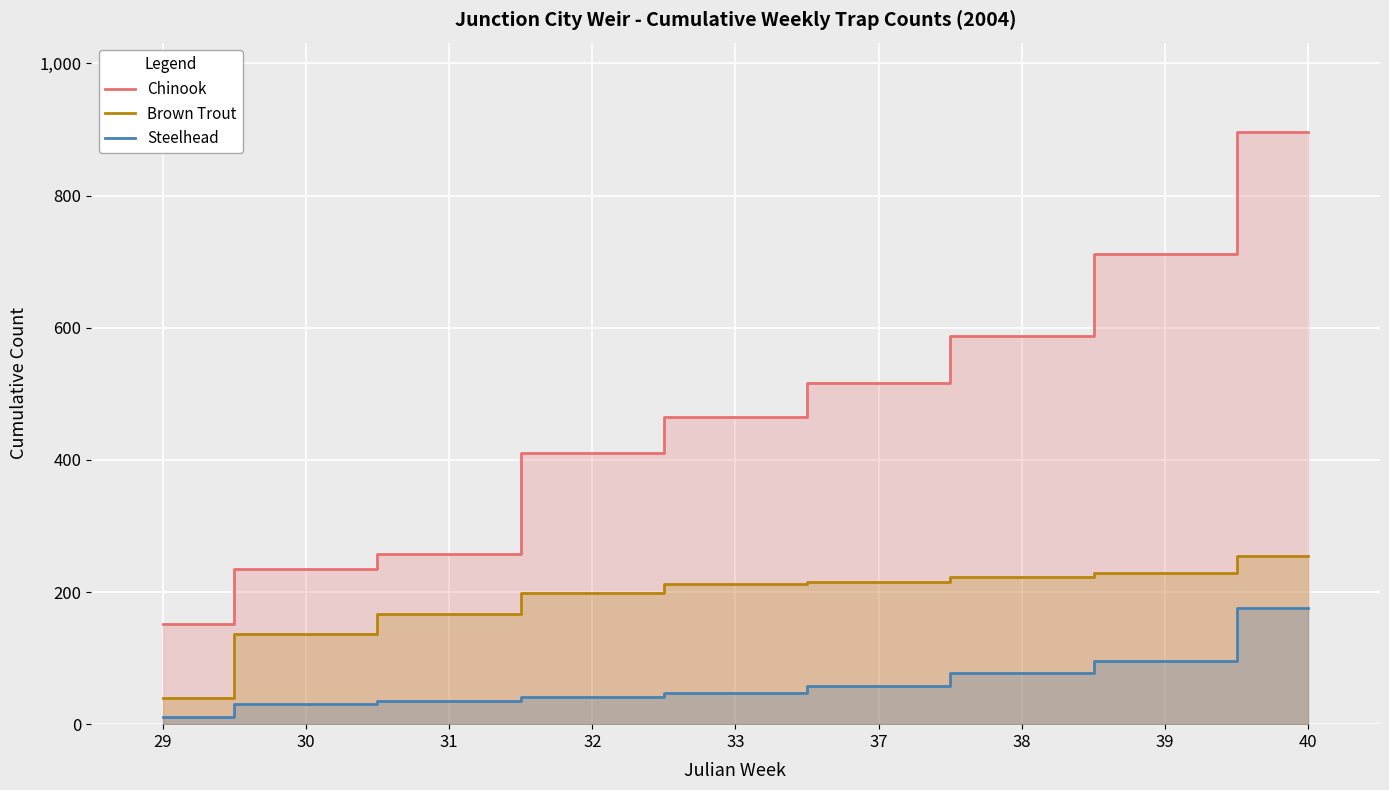

Rank the series at 38 from lowest to highest value.

Steelhead, Brown Trout, Chinook